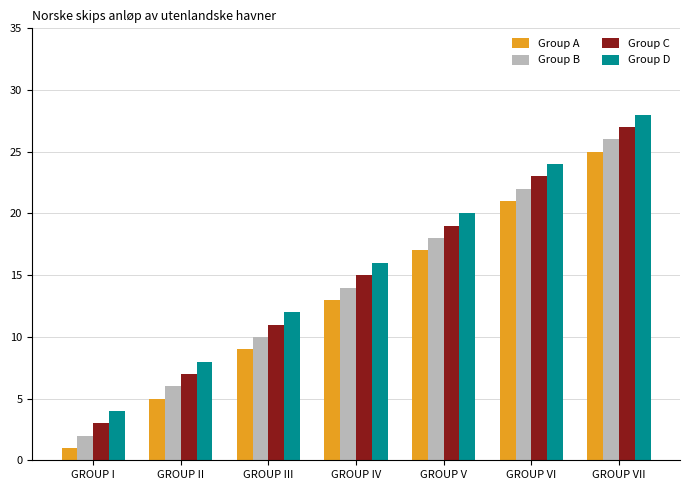

What is the average value of the Group B series?

14